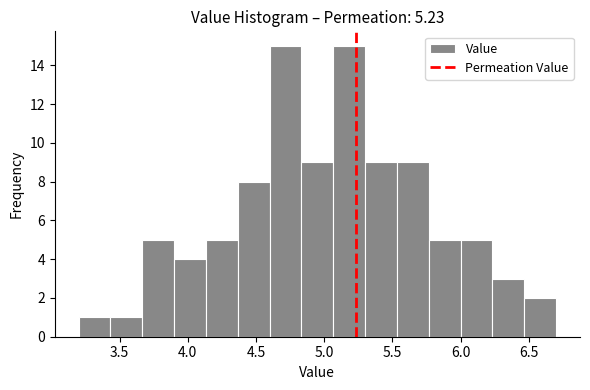

Reading left to right, transcribe this chart: for each bar, give the range it covers on the x-axis and its height. Neither the bar edges nor the heights are printed on the chart, so give them approximately, as read against the axes.

3.20 to 3.45: 1
3.45 to 3.65: 1
3.65 to 3.90: 5
3.90 to 4.15: 4
4.15 to 4.35: 5
4.35 to 4.60: 8
4.60 to 4.85: 15
4.85 to 5.05: 9
5.05 to 5.30: 15
5.30 to 5.55: 9
5.55 to 5.75: 9
5.75 to 6.00: 5
6.00 to 6.25: 5
6.25 to 6.45: 3
6.45 to 6.70: 2